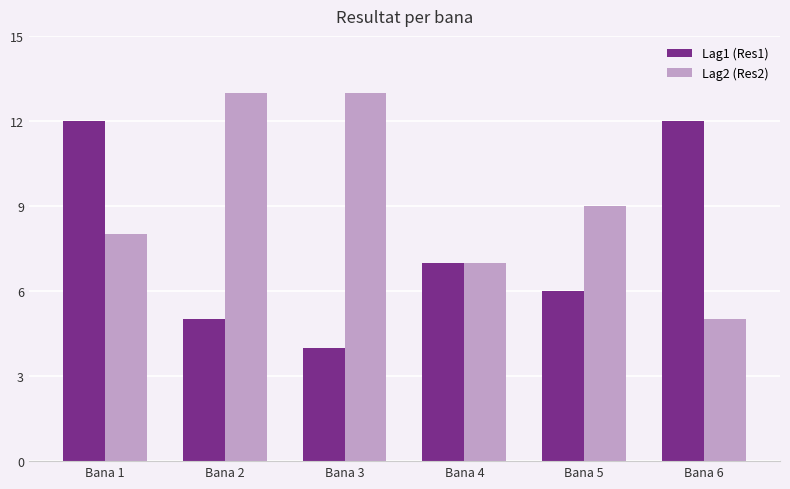

Does the chart contain stacked bars?

No